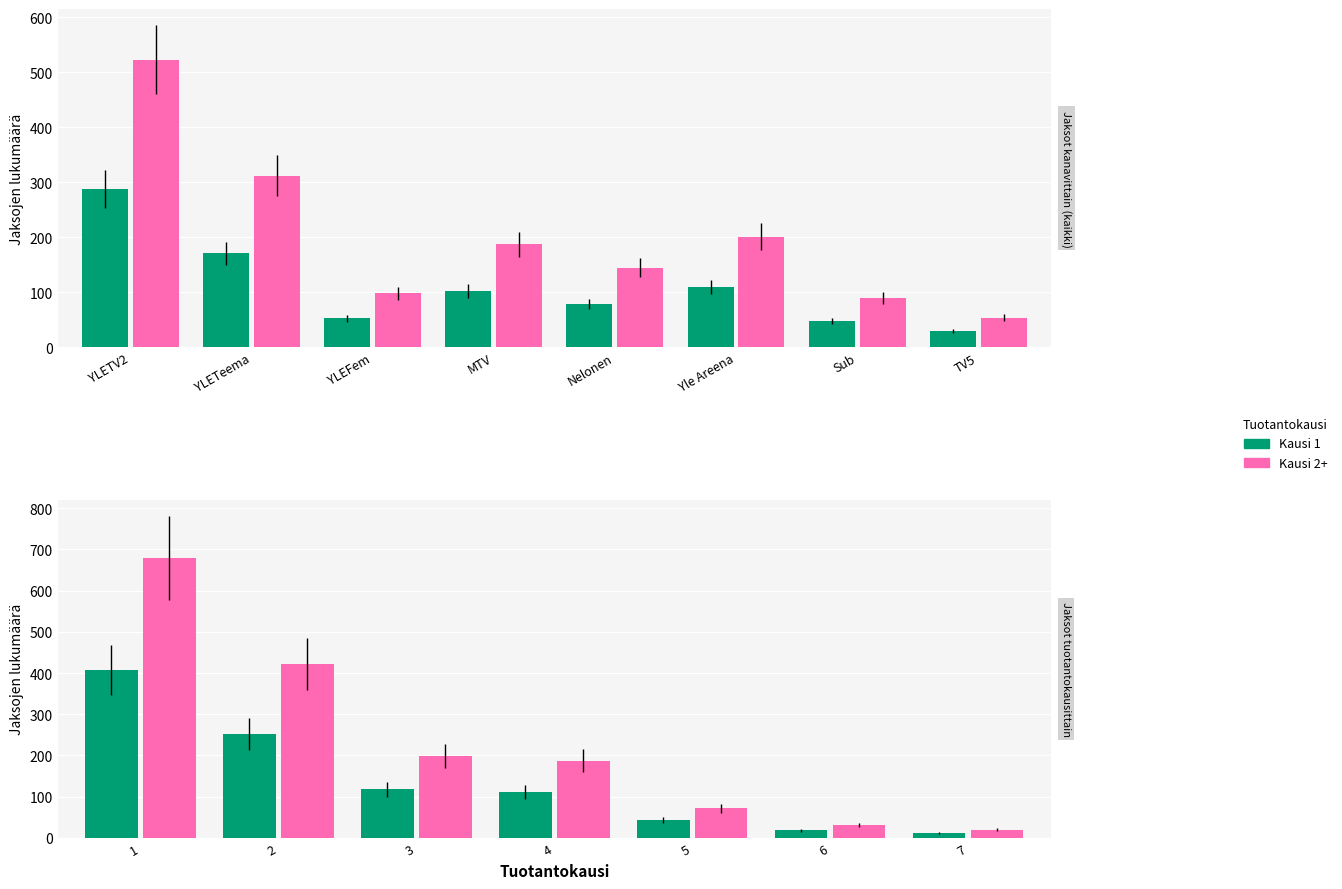

True or false: Kausi 2+ has a value of 645 at 2.

False